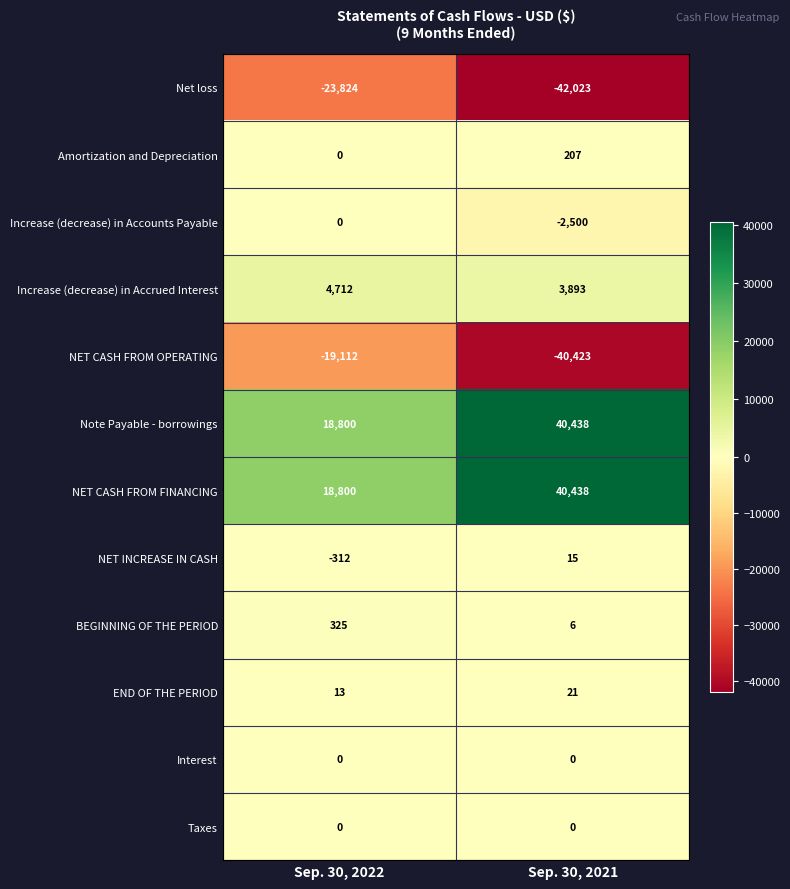

Which label corresponds to the smallest value in the chart?

Sep. 30, 2021